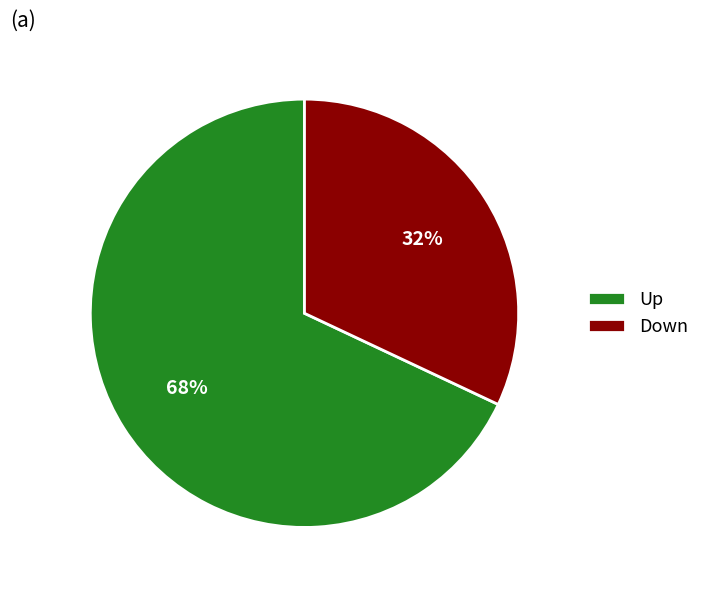

Between Down and Up, which is larger?

Up